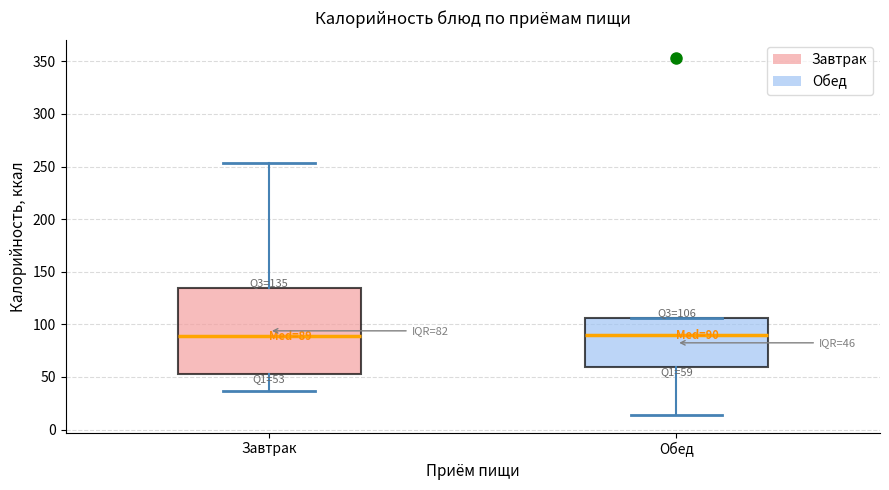

Comparing the boxes themselves (not the whiskers), which one is the tallest?

Завтрак